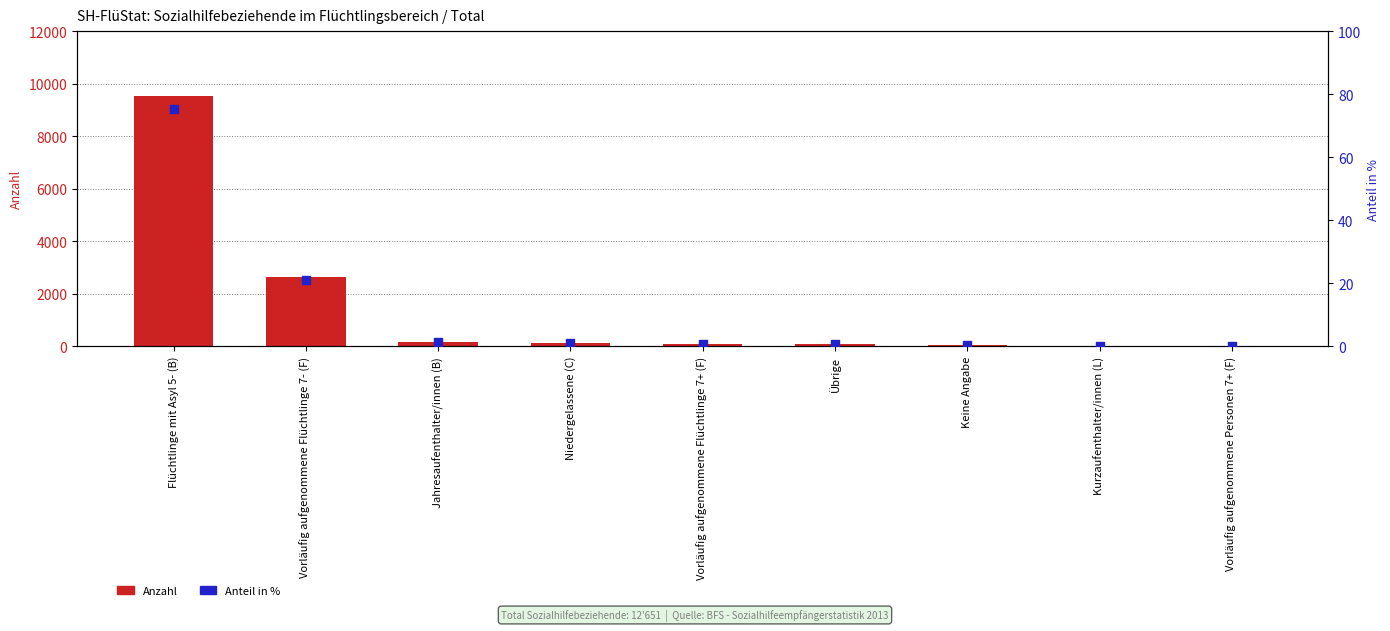

Which series reaches the maximum Y coordinate?

Anzahl